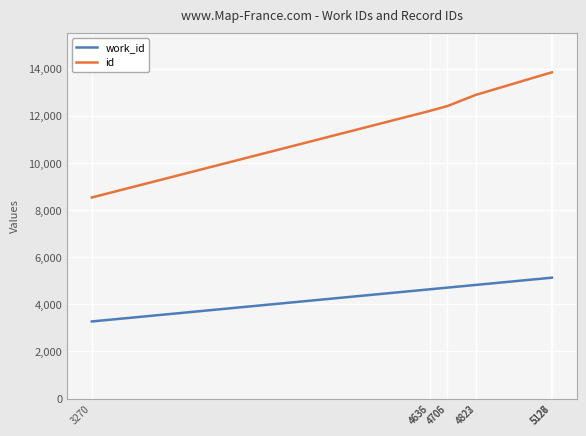

True or false: id and work_id cross at least once.

False